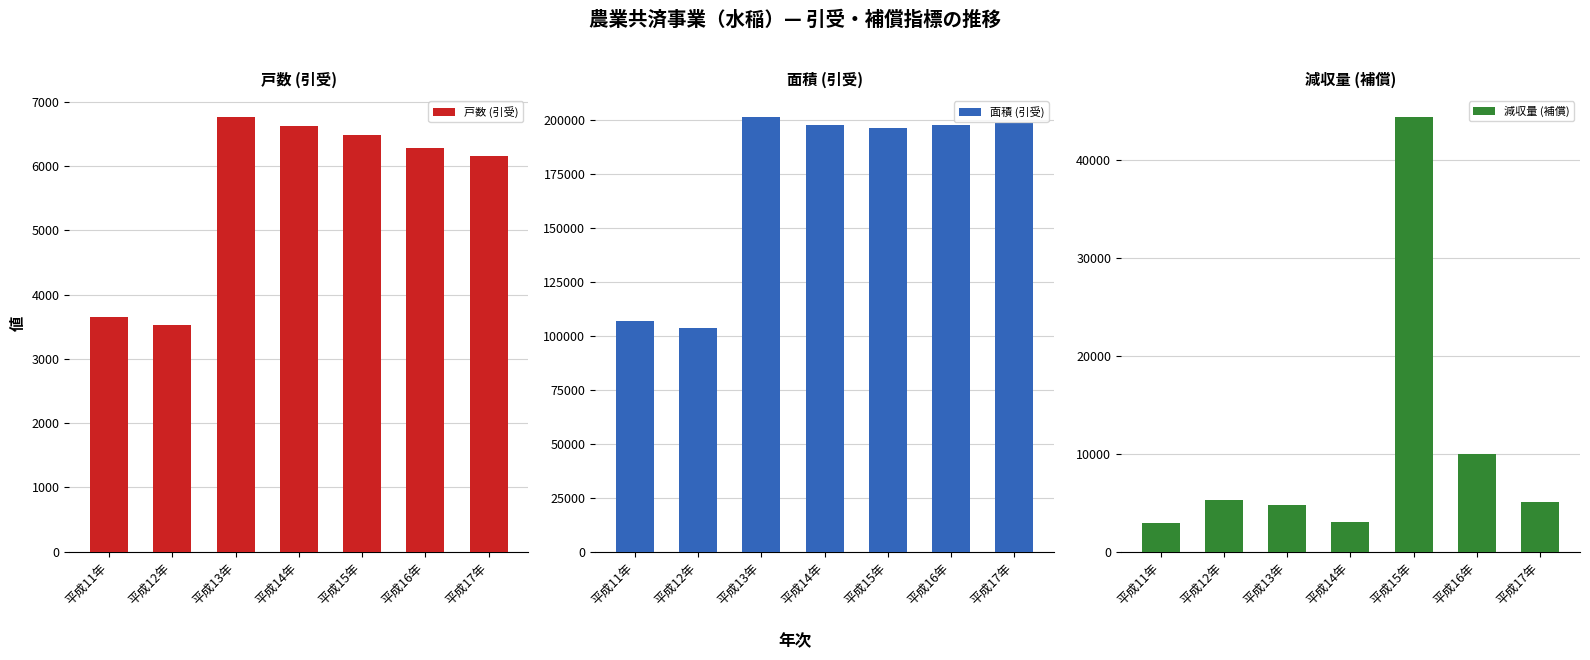

Which series has the widest spread of values?

面積 (引受)